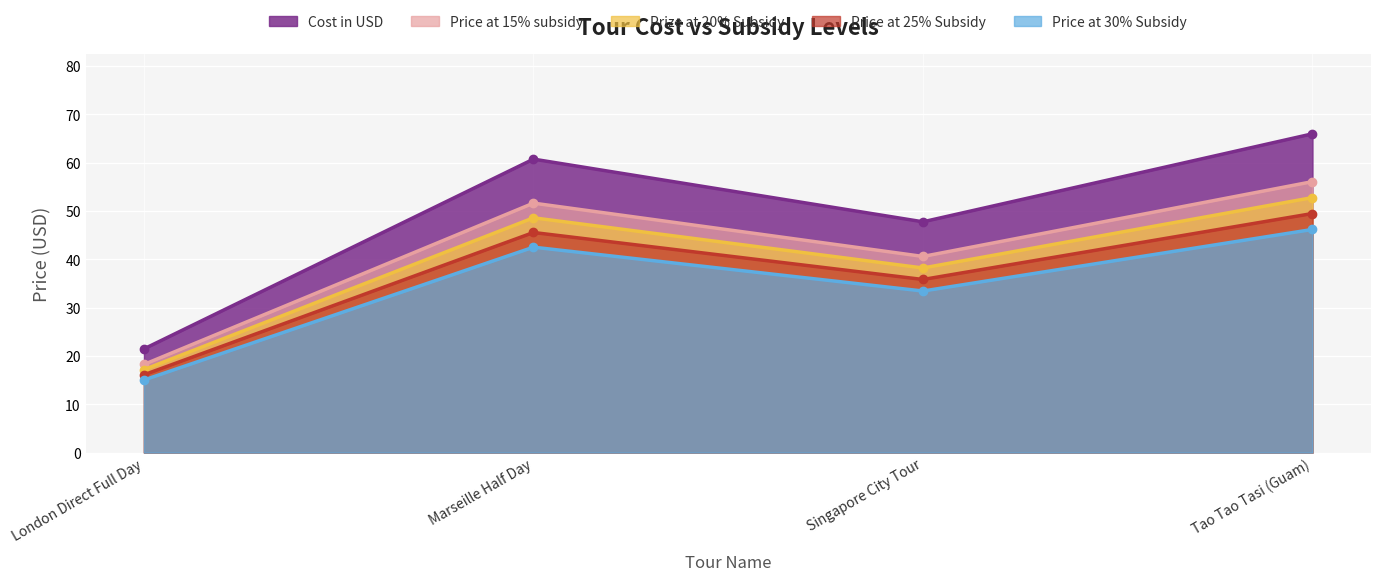

What are all the series names shown in the legend?

Cost in USD, Price at 15% subsidy, Prize at 20% Subsidy, Price at 25% Subsidy, Price at 30% Subsidy